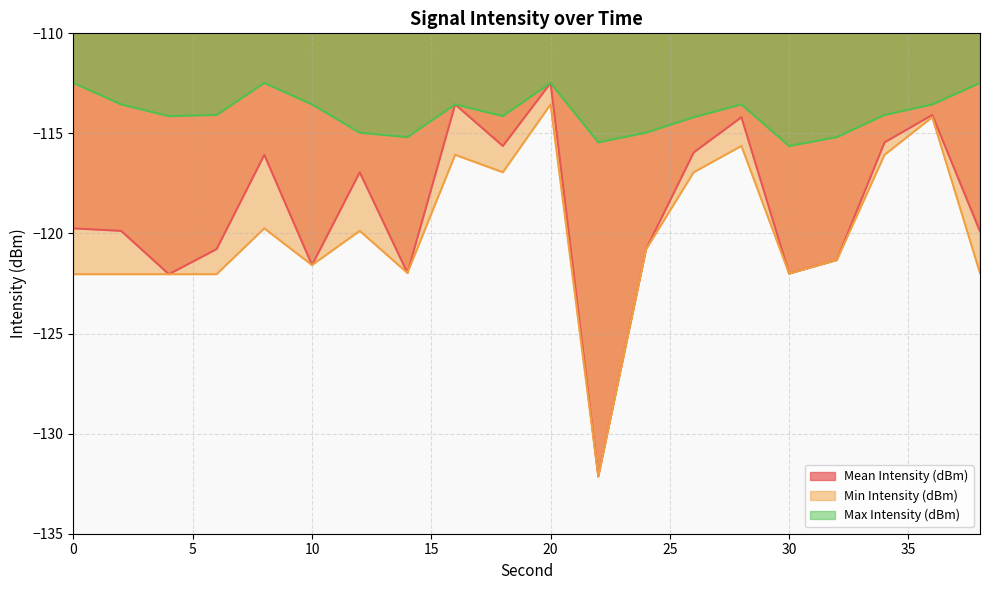

Which has a higher value, 2 or 22?

2